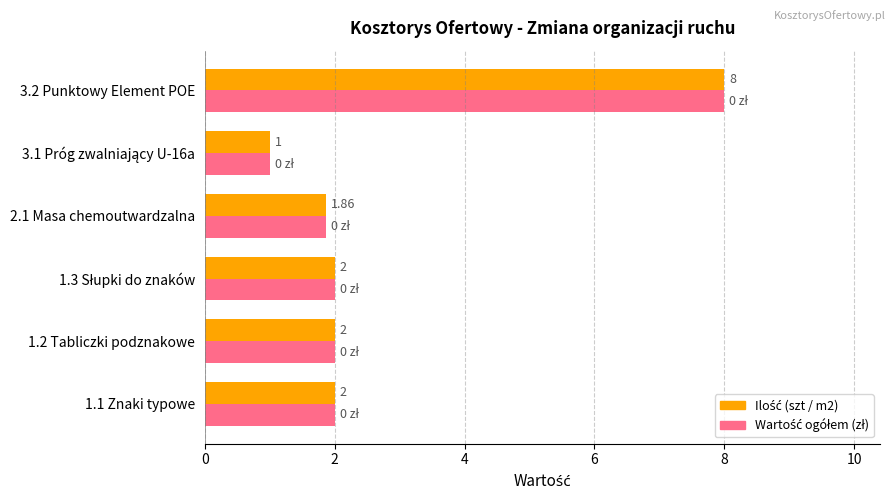

What is the minimum value shown in the chart?

1.0